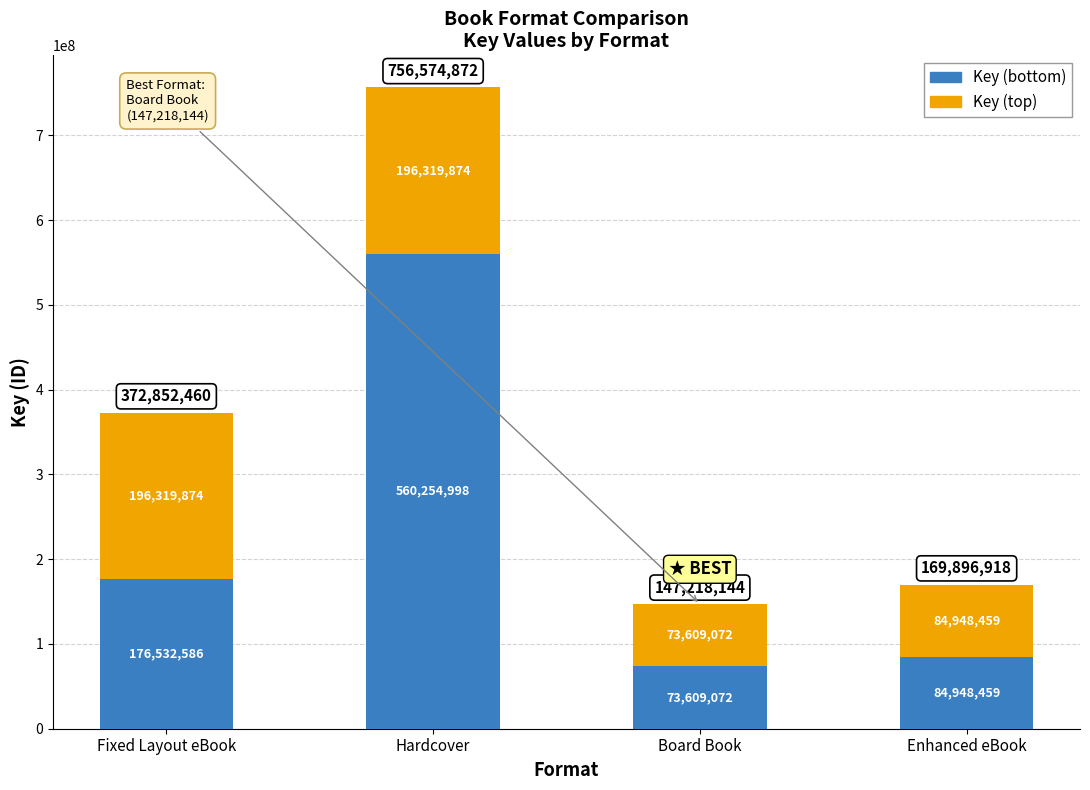

The Key (bottom) series shows 73609072 at Board Book. True or false?

True